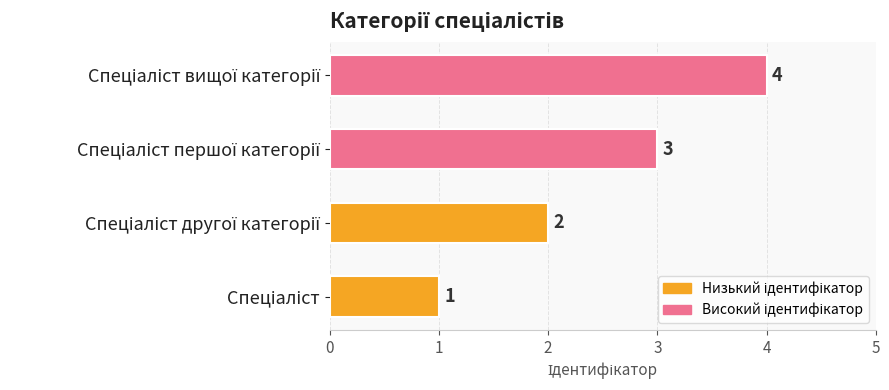

Count the values in the range 2 to 4.

3